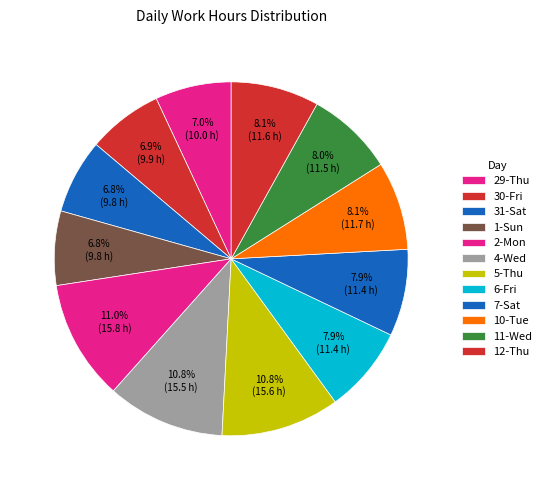

Count the number of slices in the pie.

12